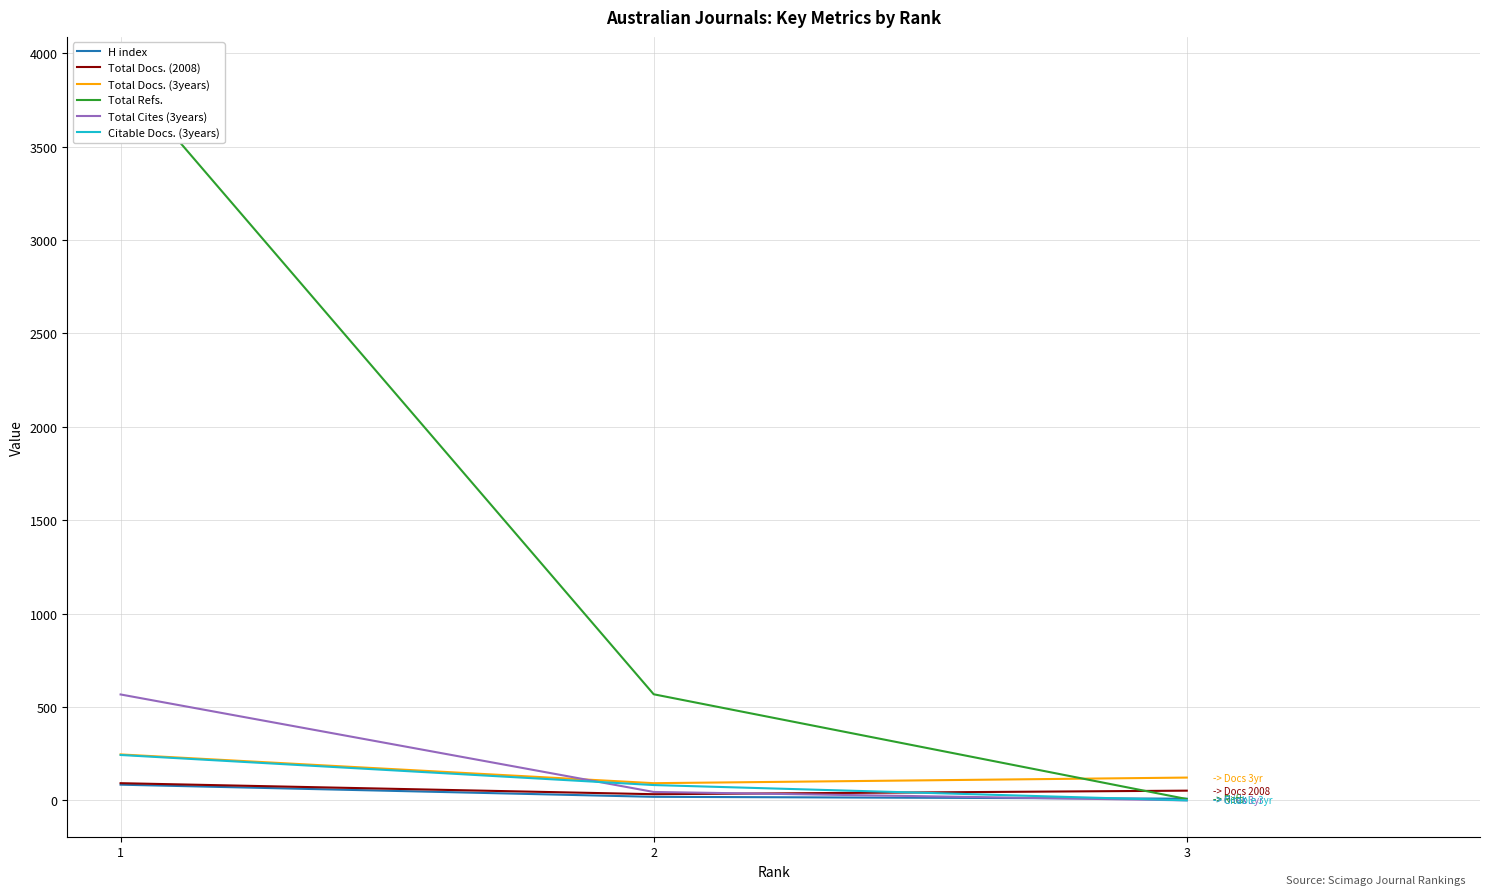

Reading left to right, extract all data points from this chart.

H index: 1=84	2=19	3=9
Total Docs. (2008): 1=92	2=33	3=52
Total Docs. (3years): 1=246	2=92	3=122
Total Refs.: 1=3893	2=568	3=7
Total Cites (3years): 1=567	2=45	3=0
Citable Docs. (3years): 1=243	2=82	3=0